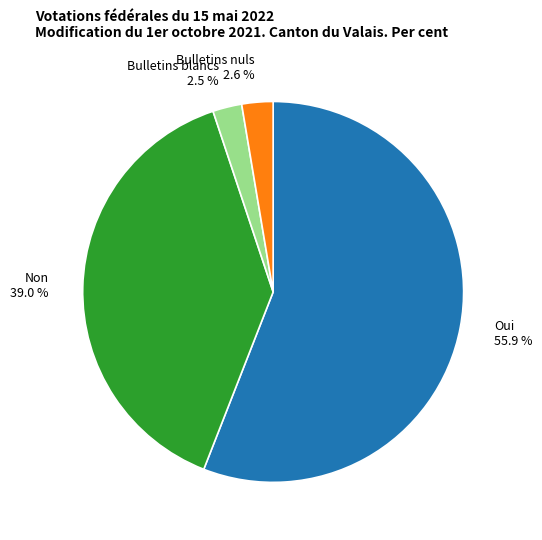

Is the sum of Bulletins blancs and Non greater than half?

No